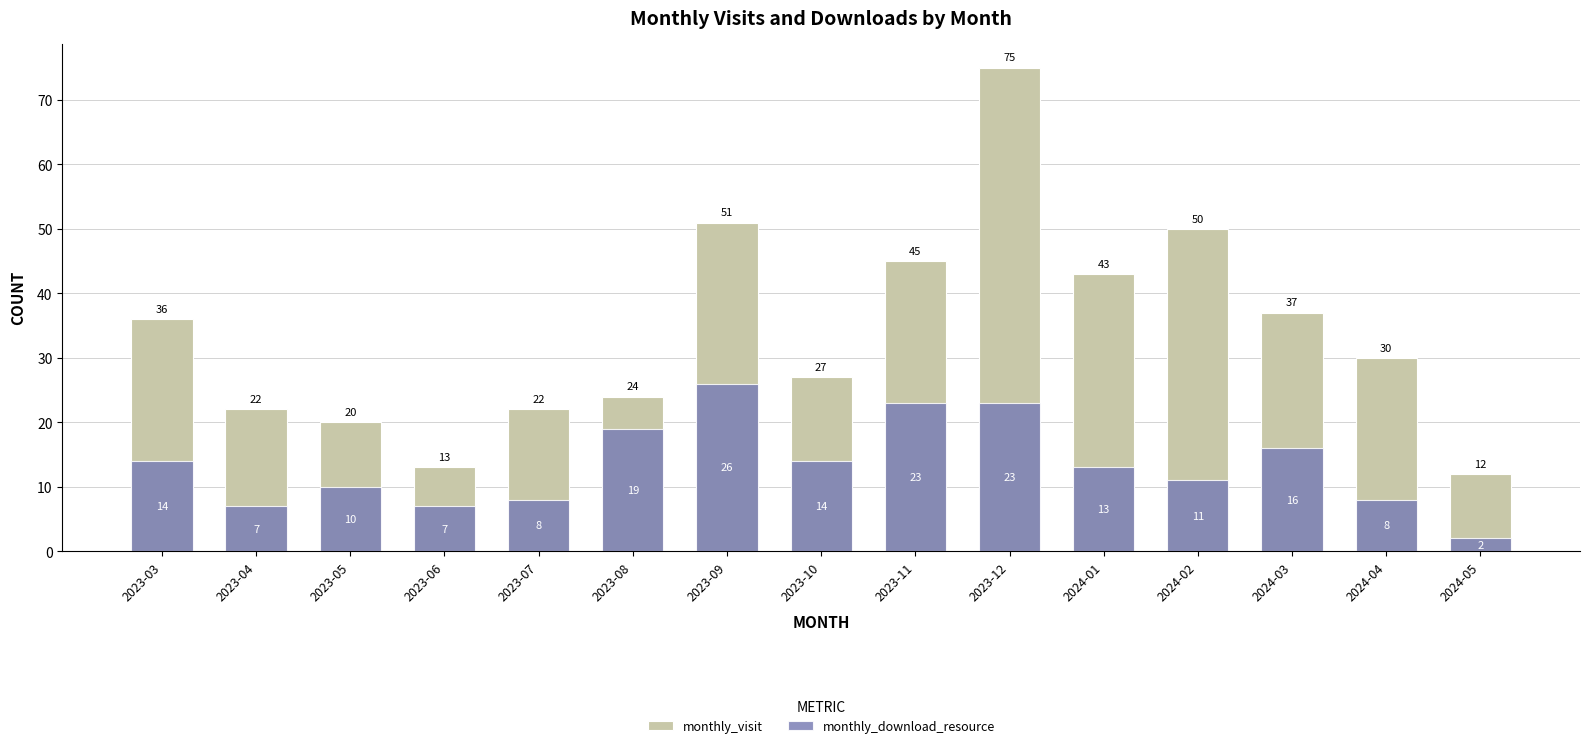

Rank the categories by monthly_download_resource value from highest to lowest.

2023-09, 2023-11, 2023-12, 2023-08, 2024-03, 2023-03, 2023-10, 2024-01, 2024-02, 2023-05, 2023-07, 2024-04, 2023-04, 2023-06, 2024-05